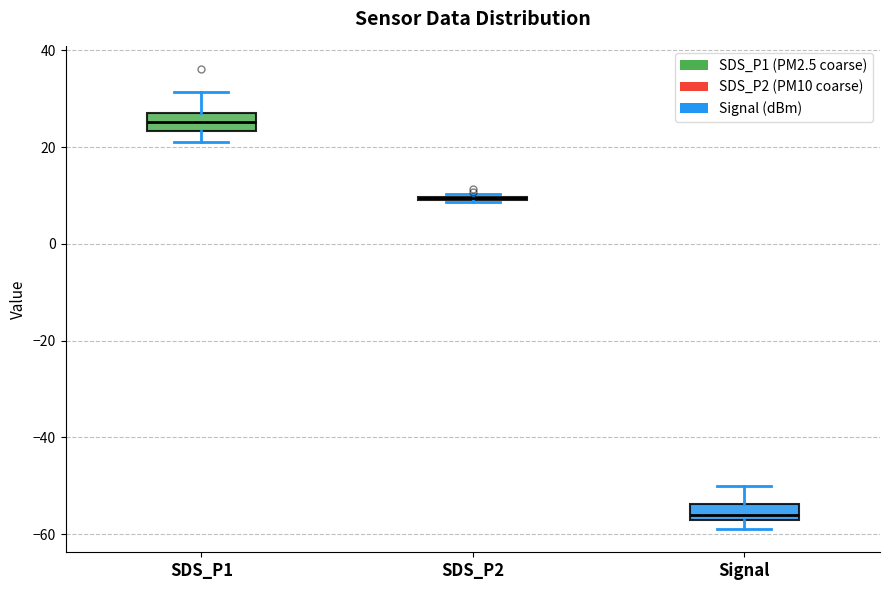

Where does the upper whisker of the box for SDS_P1 end on the y-axis? The values are not printed on the chart, so give them approximately, as read against the axis.

32